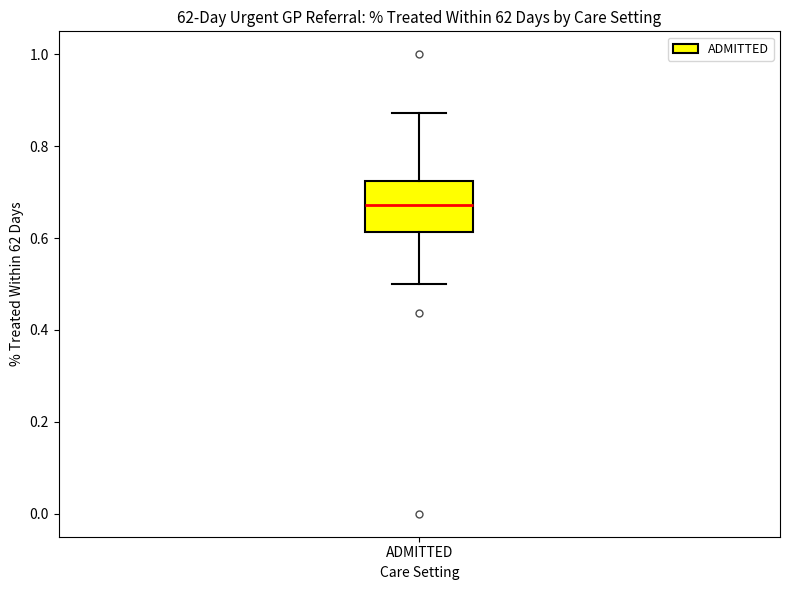

Where does the median line of the box for ADMITTED sit on the y-axis? The values are not printed on the chart, so give them approximately, as read against the axis.

0.68